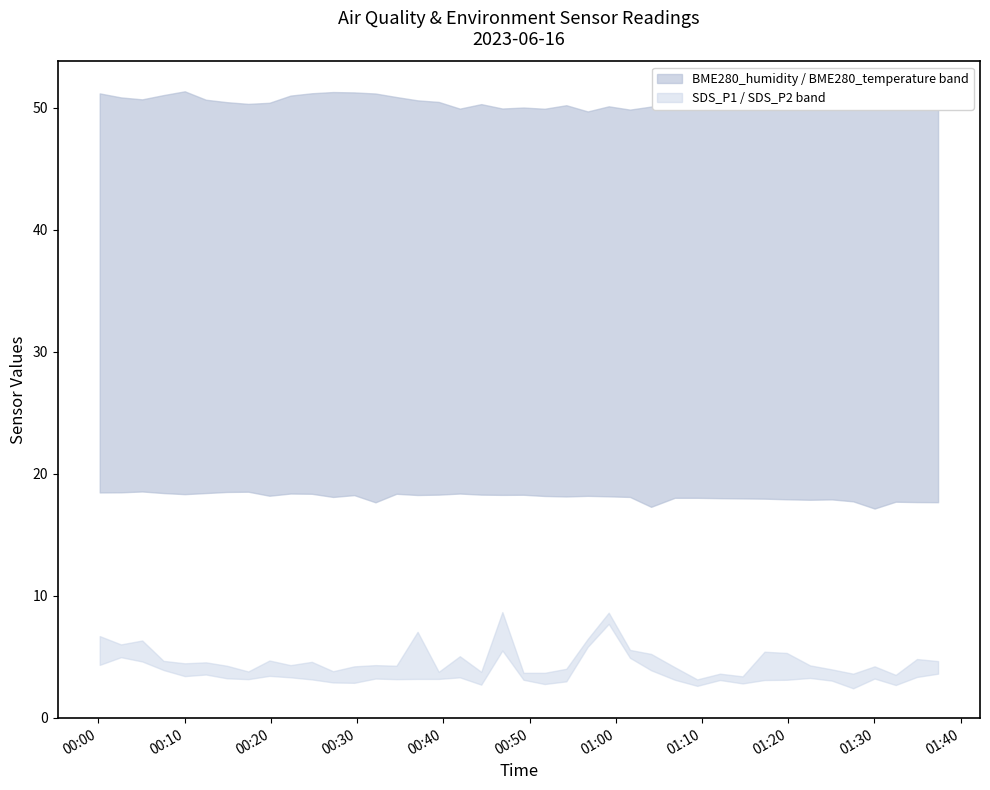

At which label is BME280_humidity closest to 50?

2023/06/16 00:49:18